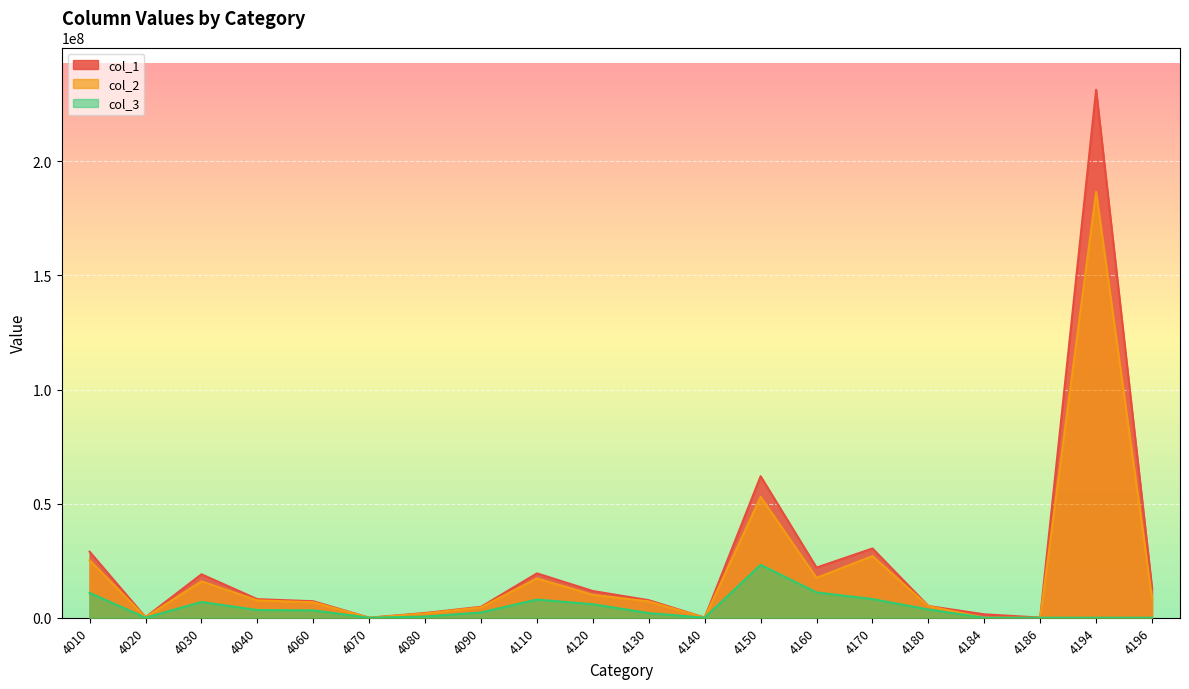

What is the difference between the maximum and minimum values in the col_1 series?

231388144